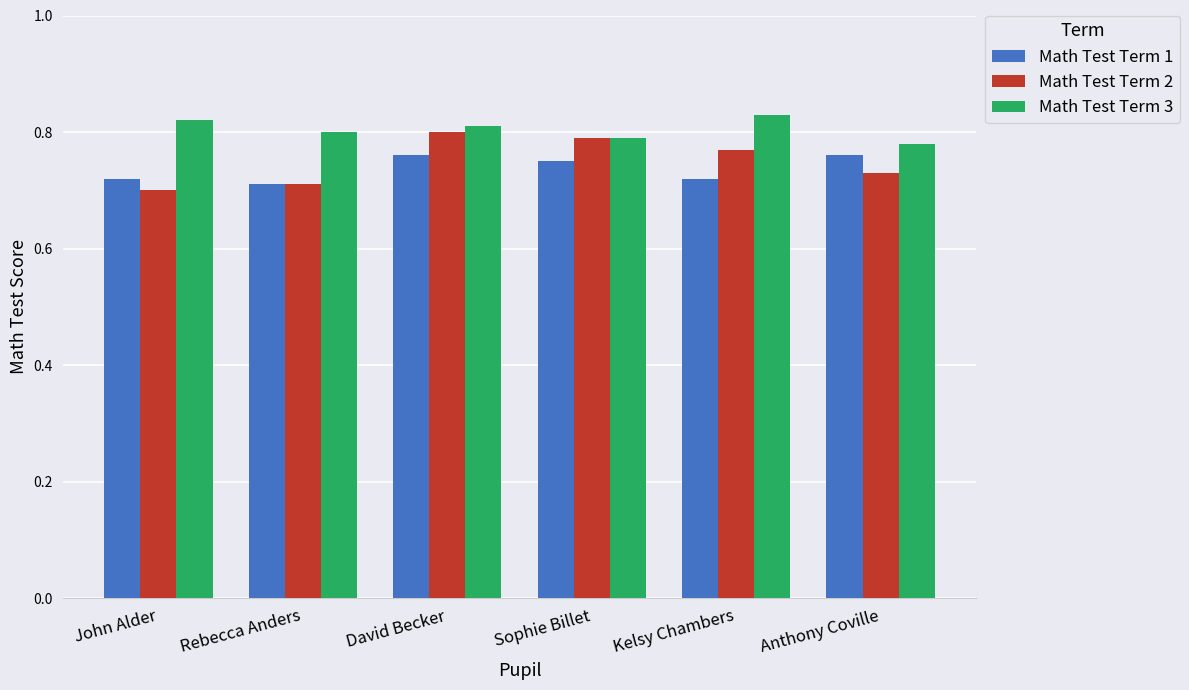

Is the value of Math Test Term 1 at Rebecca Anders greater than the value of Math Test Term 2 at Anthony Coville?

No